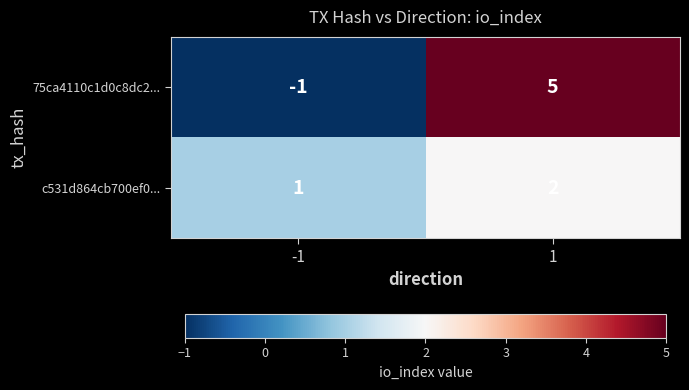

Which series has the widest spread of values?

75ca4110c1d0c8dc2...